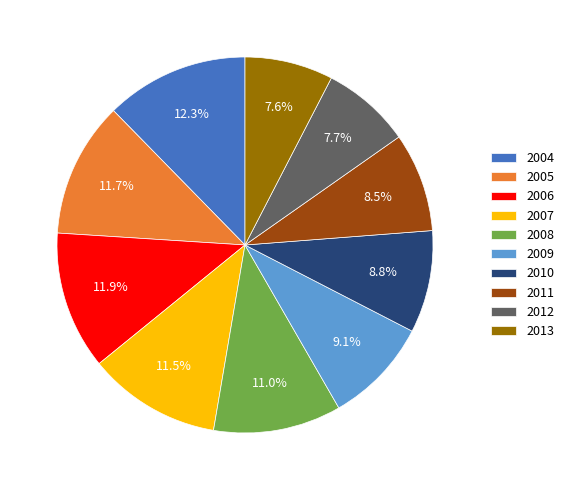

Which has a higher value, 2006 or 2008?

2006